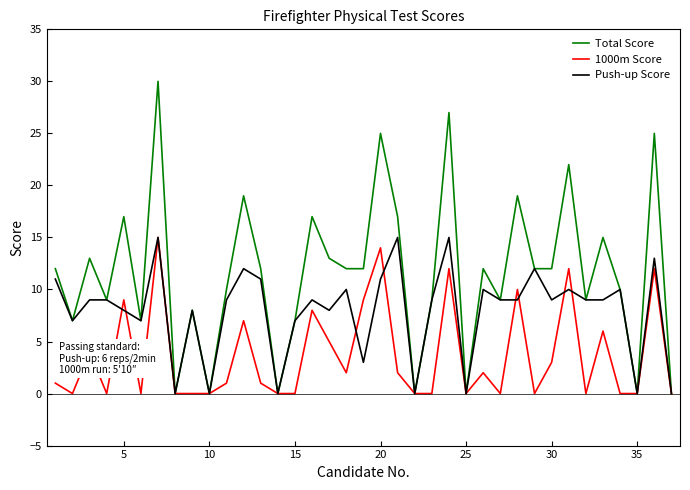

What is the difference between the second highest and second lowest values in the 1000m Score series?

14